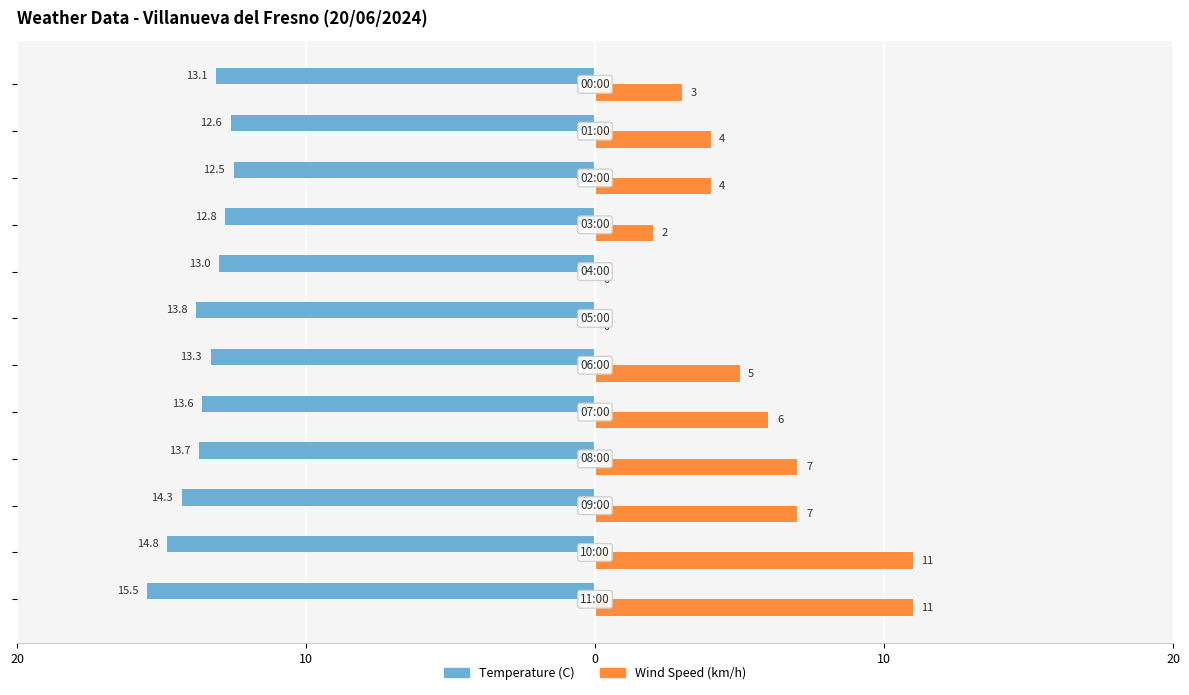

What are all the series names shown in the legend?

Temperature (C), Wind Speed (km/h)